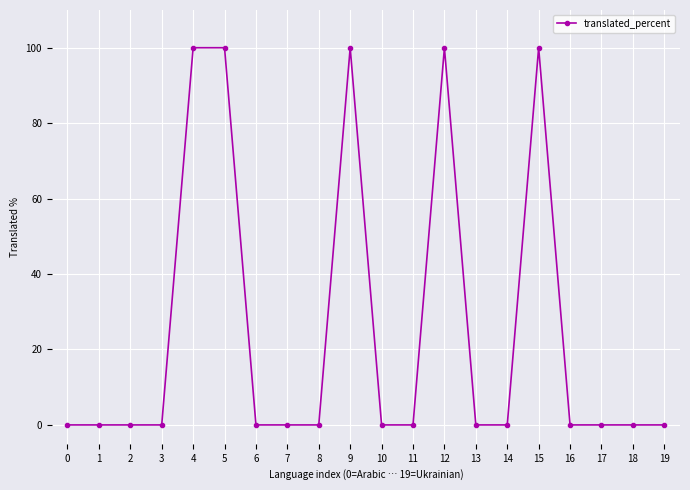

Is it true that the value at 1 is -58?

False